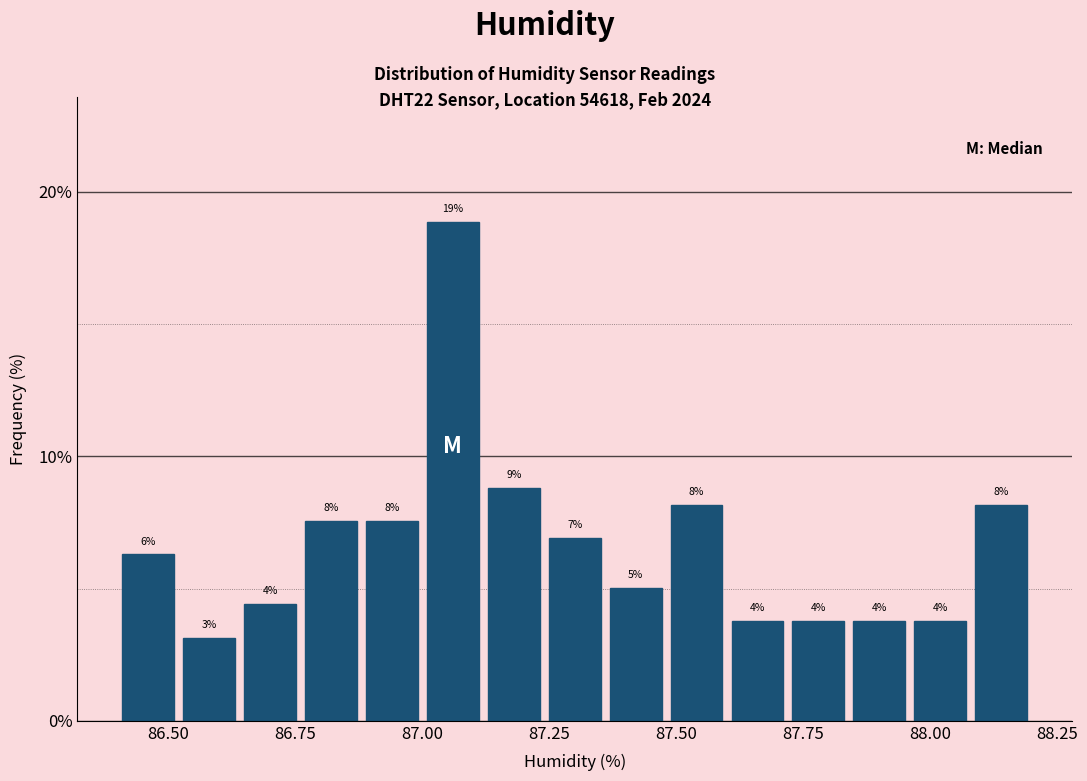

Read against the x-axis, roughly where is the centre of the tallest bar?

87.05